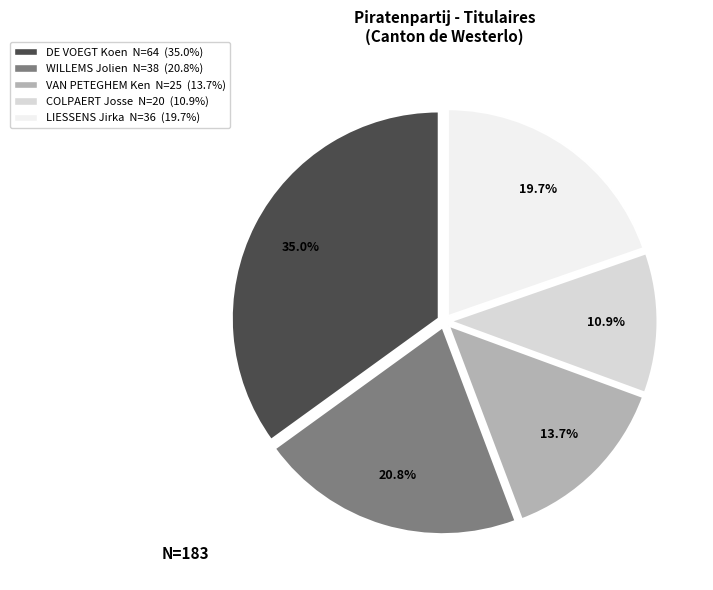

Does any single category account for the majority?

No